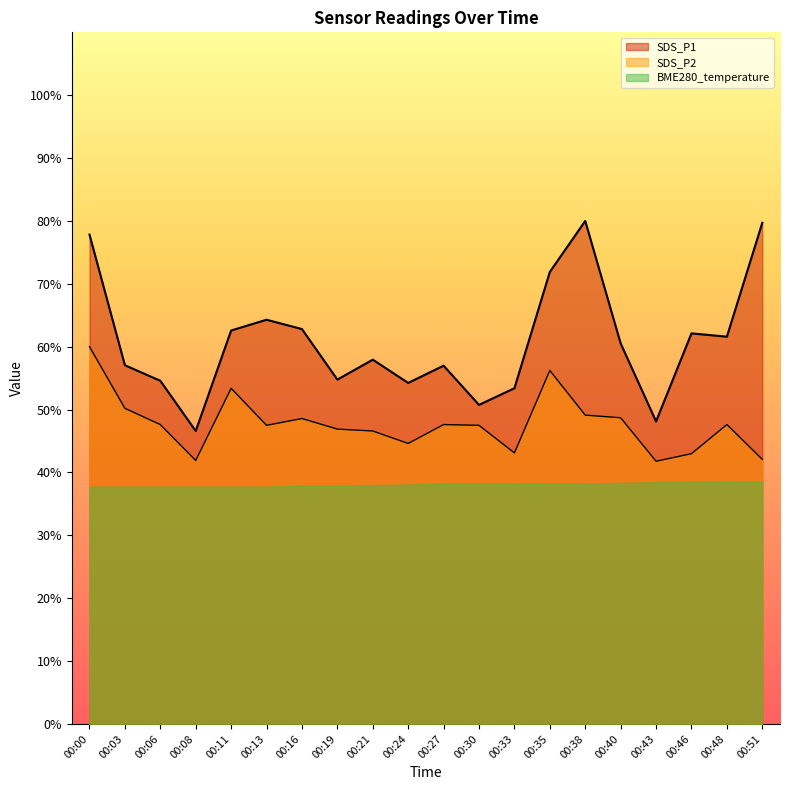

Rank the series at 00:33 from highest to lowest value.

SDS_P1, SDS_P2, BME280_temperature